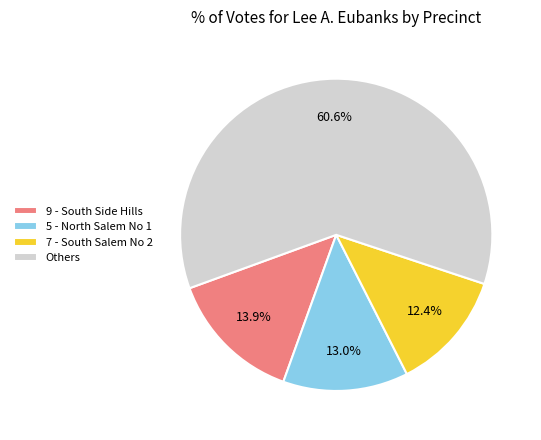

Rank the categories by value from lowest to highest.

7 - South Salem No 2, 5 - North Salem No 1, 9 - South Side Hills, Others